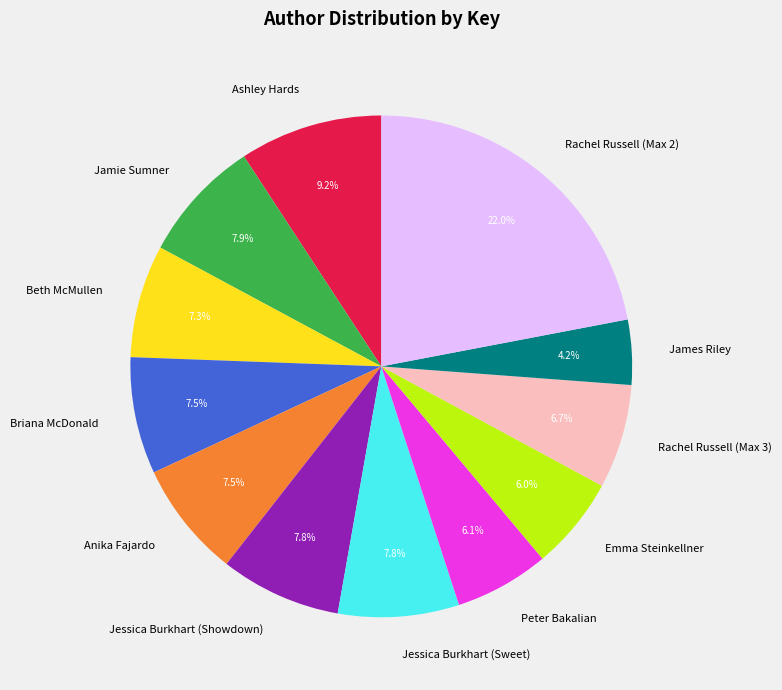

Is Jamie Sumner the majority of the pie?

No